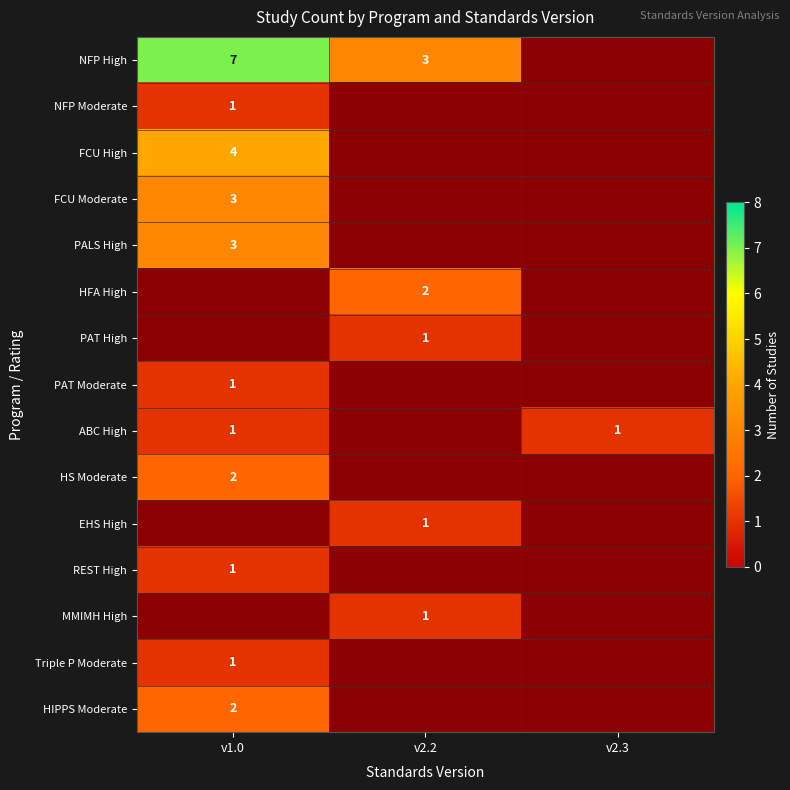

Is it true that FCU Moderate equals 4 at v1.0?

False